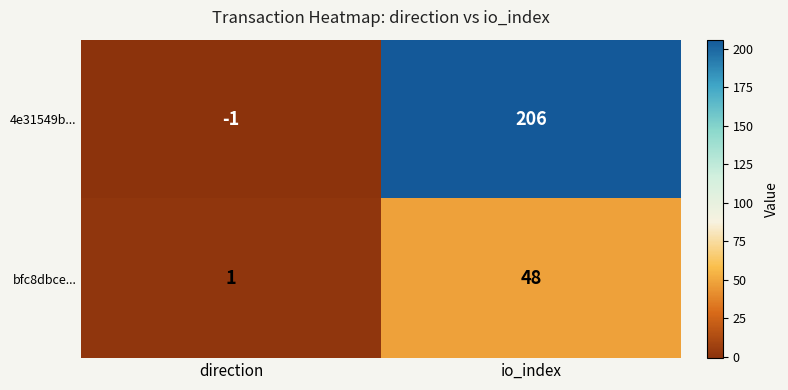

Reading right to left, extract all data points from this chart.

4e31549b...: io_index=206	direction=-1
bfc8dbce...: io_index=48	direction=1